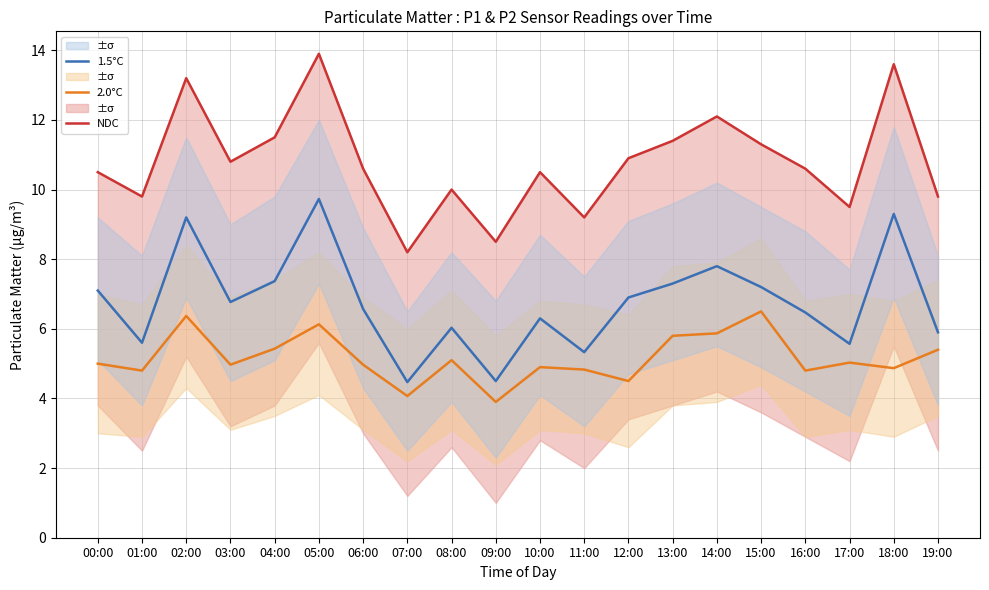

Reading left to right, extract all data points from this chart.

NDC: 10.5	9.8	13.2	10.8	11.5	13.9	10.6	8.2	10.0	8.5	10.5	9.2	10.9	11.4	12.1	11.3	10.6	9.5	13.6	9.8
2.0°C: 5.0	4.8	6.4	5.0	5.4	6.1	5.0	4.1	5.1	3.9	4.9	4.8	4.5	5.8	5.9	6.5	4.8	5.0	4.9	5.4
1.5°C: 7.1	5.6	9.2	6.8	7.4	9.7	6.6	4.5	6.0	4.5	6.3	5.3	6.9	7.3	7.8	7.2	6.5	5.6	9.3	5.9